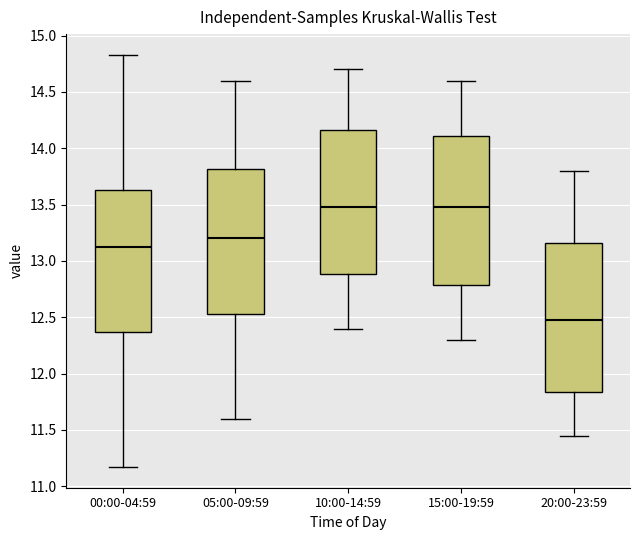

Reading left to right, read every box against the y-axis: the position of its median line, the range the box covers, and the ends of its whiskers. The values are not printed on the chart, so give them approximately, as read against the axis.

00:00-04:59: median 13.10, box 12.35 to 13.65, whiskers 11.15 to 14.85
05:00-09:59: median 13.20, box 12.55 to 13.80, whiskers 11.60 to 14.60
10:00-14:59: median 13.50, box 12.90 to 14.15, whiskers 12.40 to 14.70
15:00-19:59: median 13.50, box 12.80 to 14.10, whiskers 12.30 to 14.60
20:00-23:59: median 12.50, box 11.85 to 13.15, whiskers 11.45 to 13.80